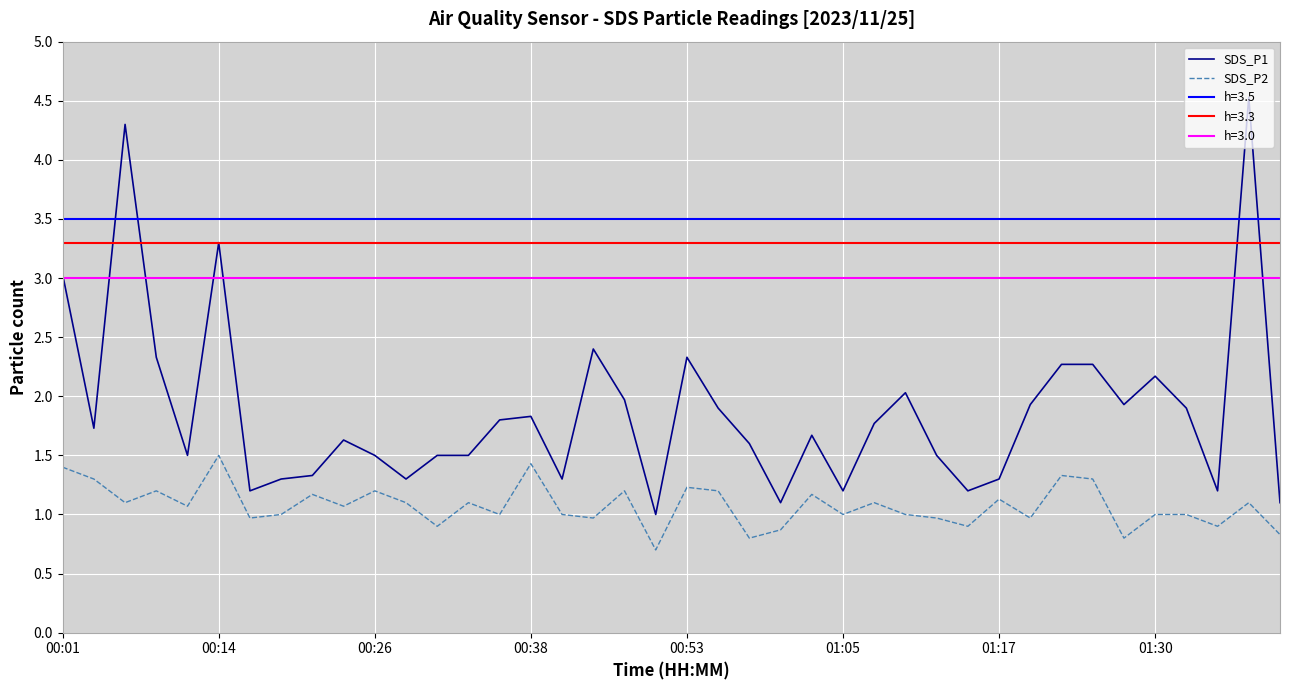

True or false: SDS_P2 has more than 1 points higher than both neighbors.

True